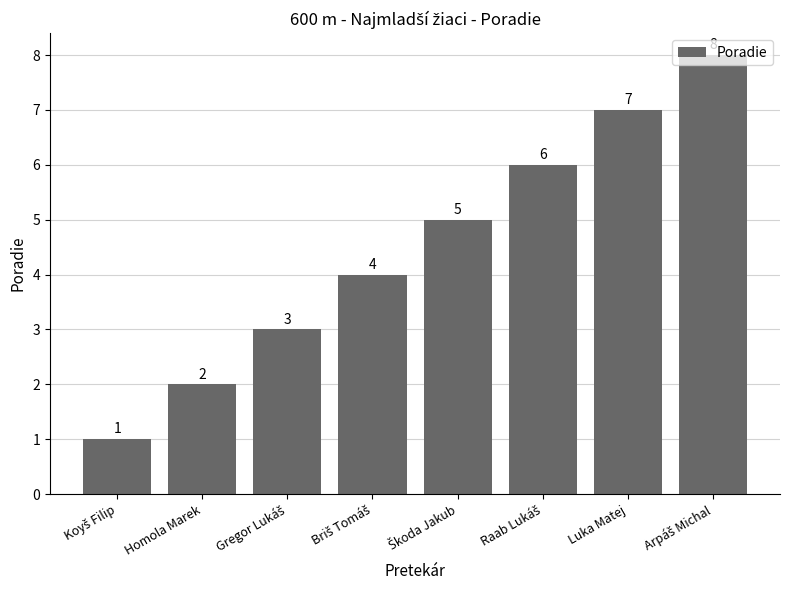

What is the difference between the second highest and minimum values?

6